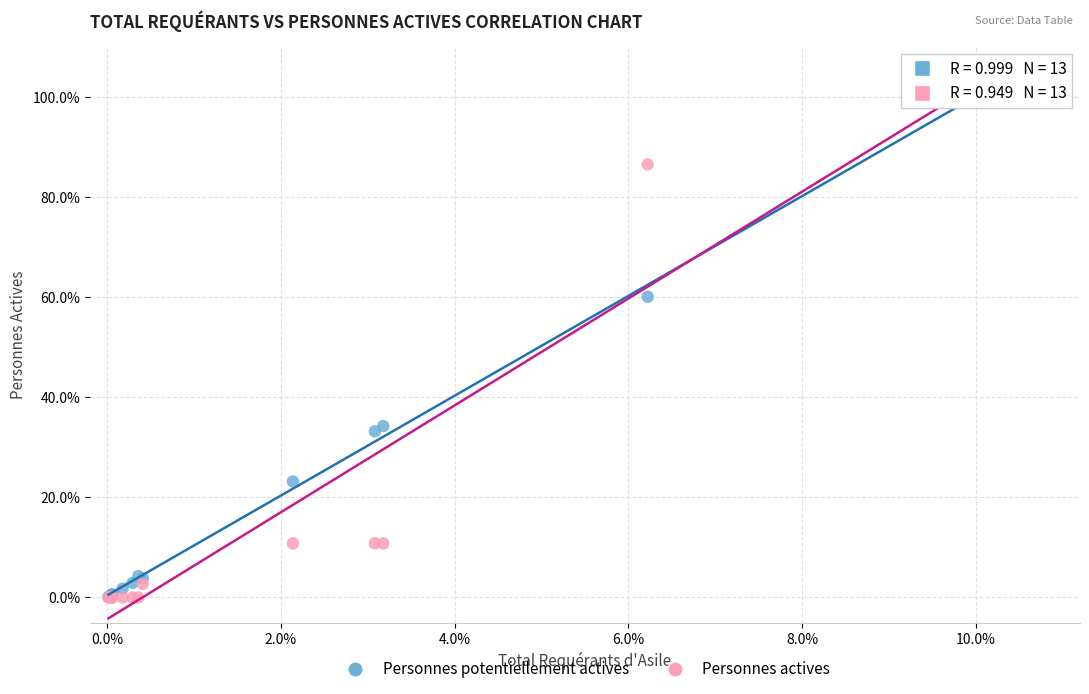

In the Personnes potentiellement actives series, what Y value is closest to 50?

60.1